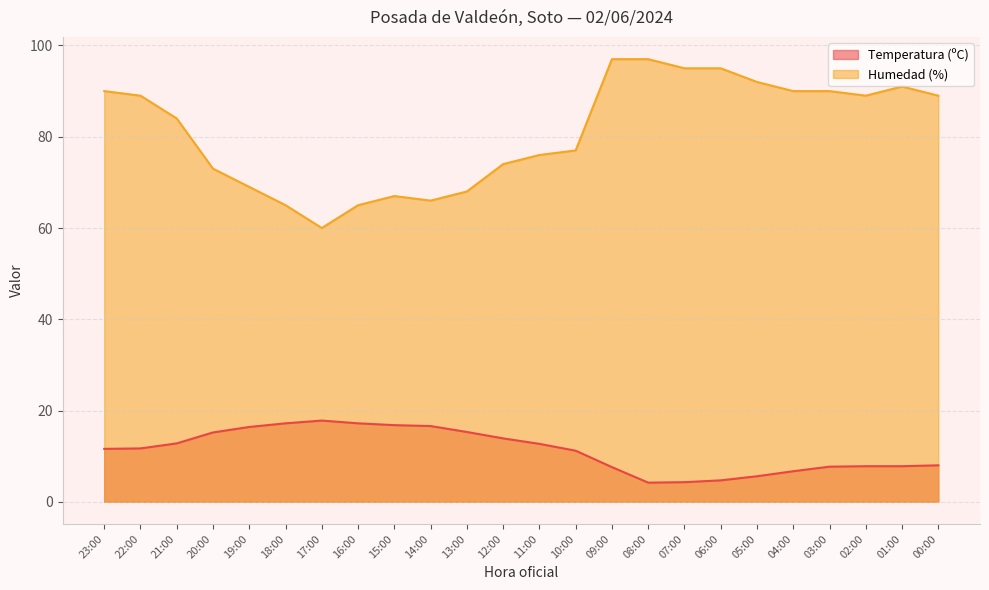

What is the sum of the Temperatura (ºC) values at 02:00 and 08:00?

12.0